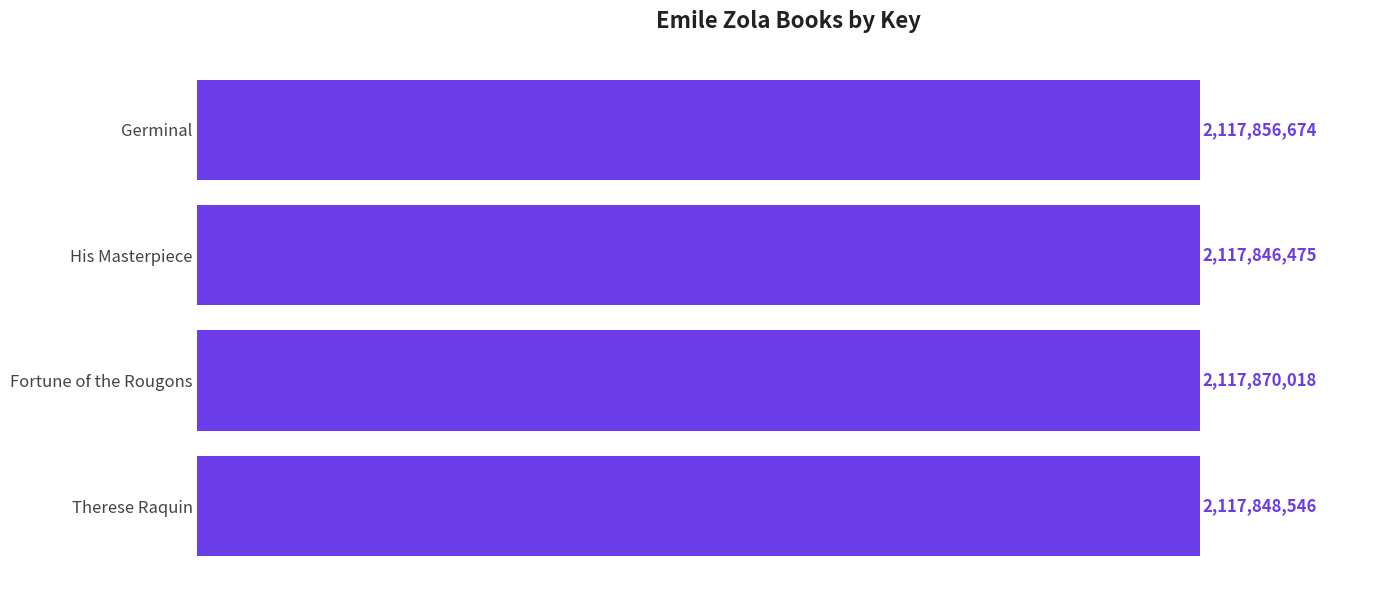

Which label corresponds to the largest value in the chart?

Fortune of the Rougons